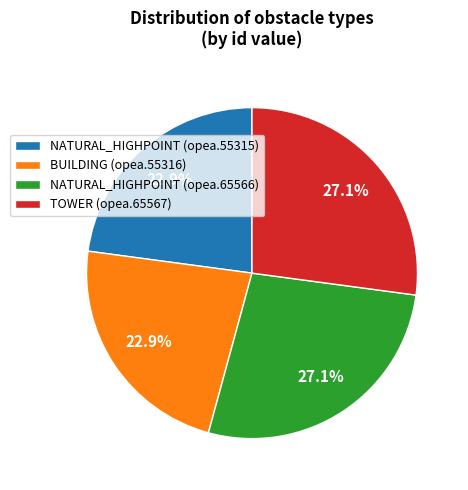

What portion of the pie excludes TOWER (opea.65567)?

72.9%